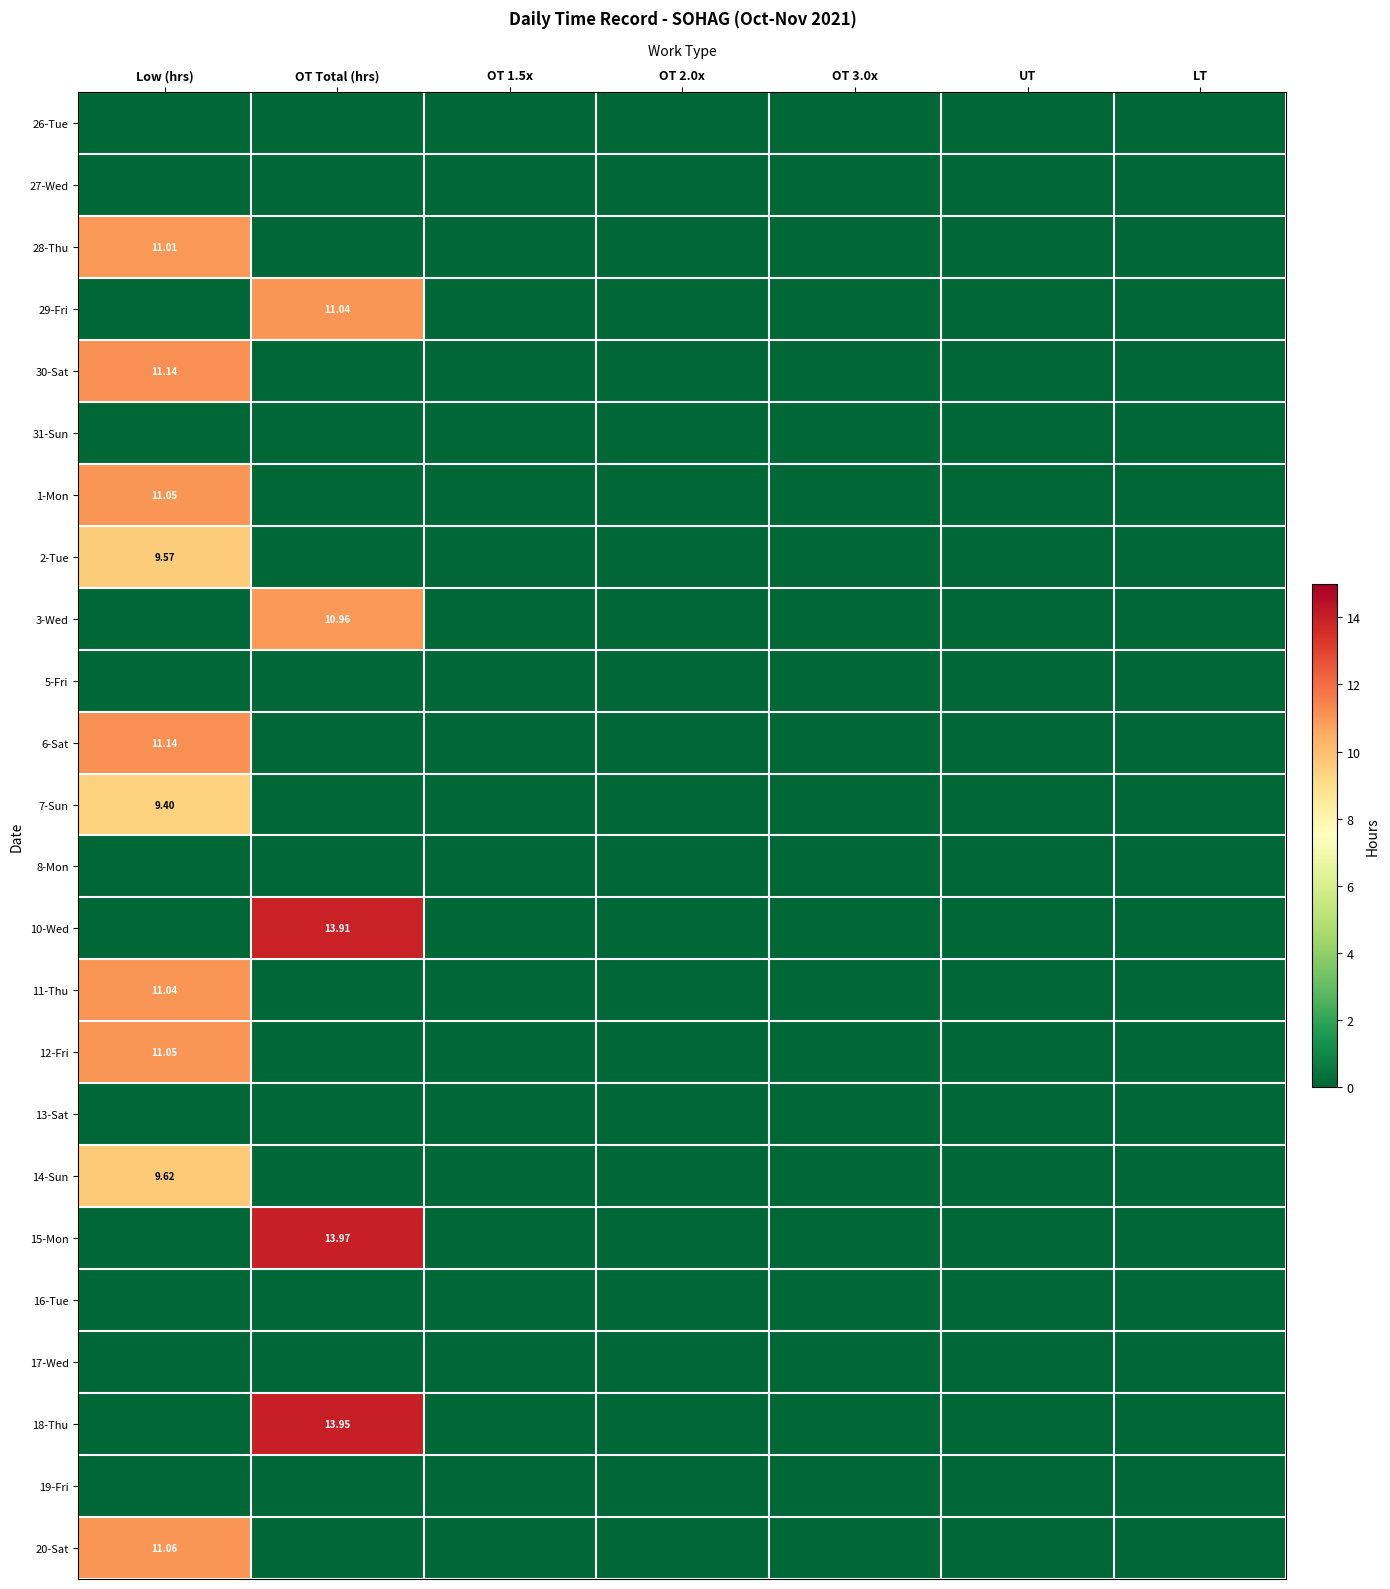

The value of 17-Wed at UT is 0.0. True or false?

True